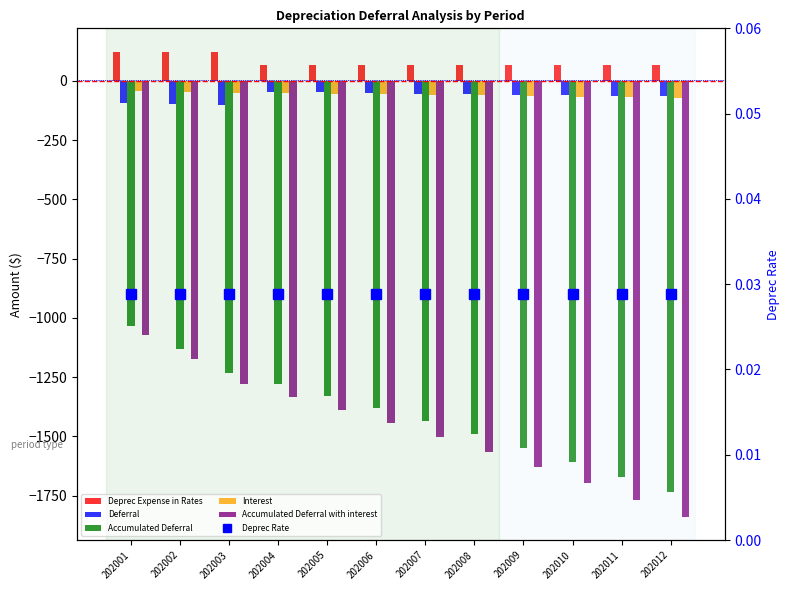

The value of Deprec Expense in Rates at 202011 is 65.2. True or false?

True